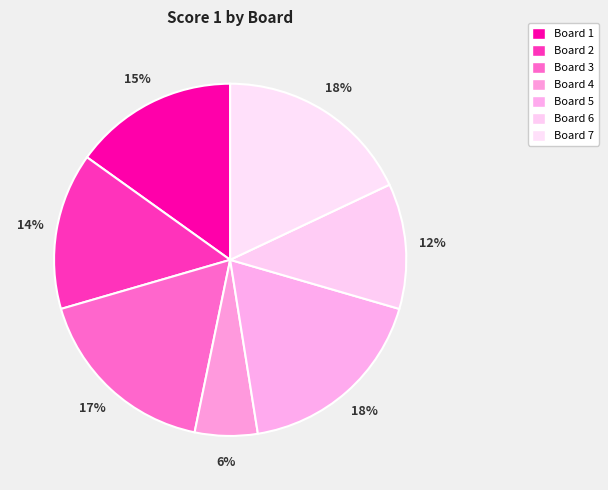

Rank the categories by value from highest to lowest.

Board 5, Board 7, Board 3, Board 1, Board 2, Board 6, Board 4